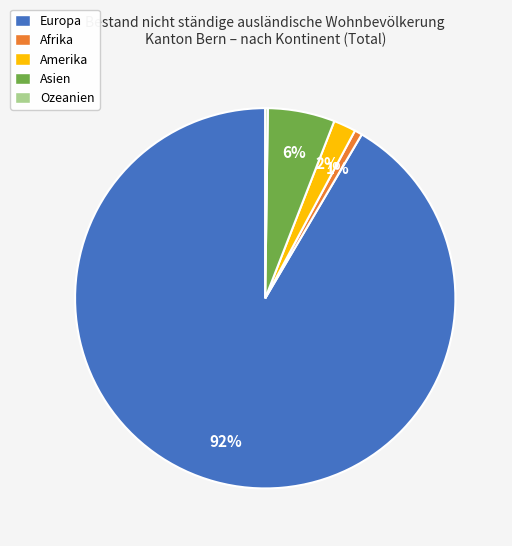

What is the majority slice?

Europa